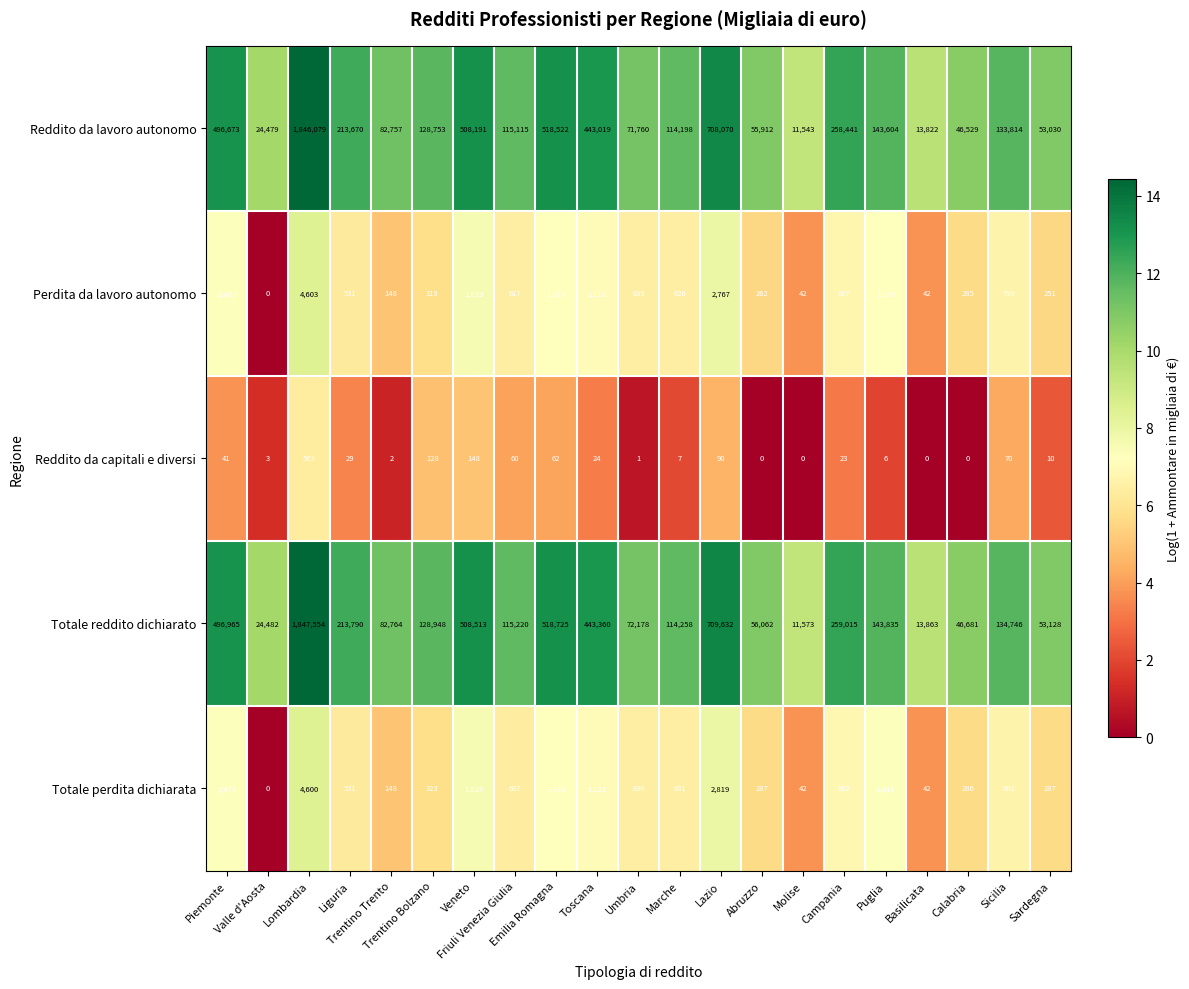

How many values in the Totale reddito dichiarato series are below 128948?

10